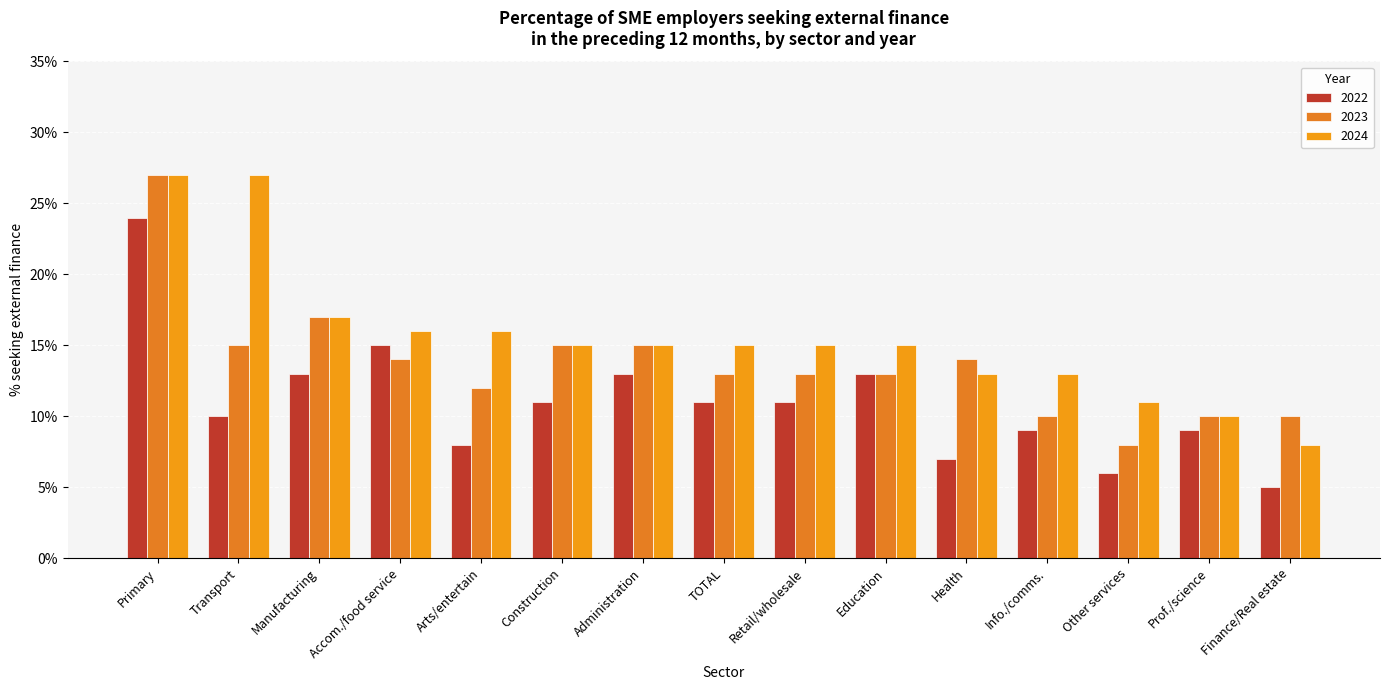

At which category is the sum across all series the highest?

Primary